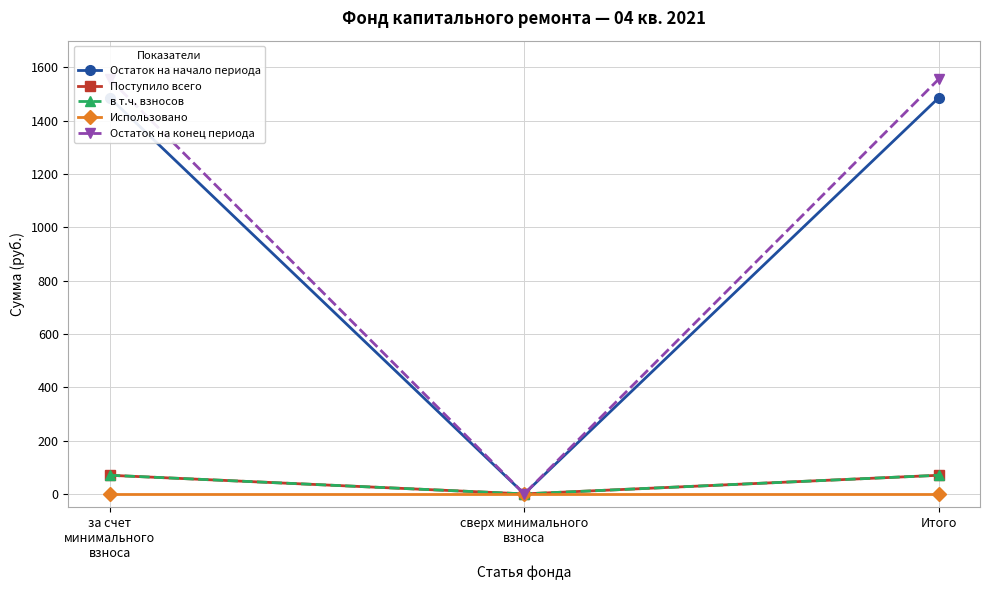

Reading left to right, what are all the values shown in this chart?

Остаток на начало периода: за счет
минимального
взноса=1485.3	сверх минимального
взноса=0.0	Итого=1485.3
Поступило всего: за счет
минимального
взноса=69.8	сверх минимального
взноса=0.0	Итого=69.8
в т.ч. взносов: за счет
минимального
взноса=69.8	сверх минимального
взноса=0.0	Итого=69.8
Использовано: за счет
минимального
взноса=0.0	сверх минимального
взноса=0.0	Итого=0.0
Остаток на конец периода: за счет
минимального
взноса=1555.1	сверх минимального
взноса=0.0	Итого=1555.1